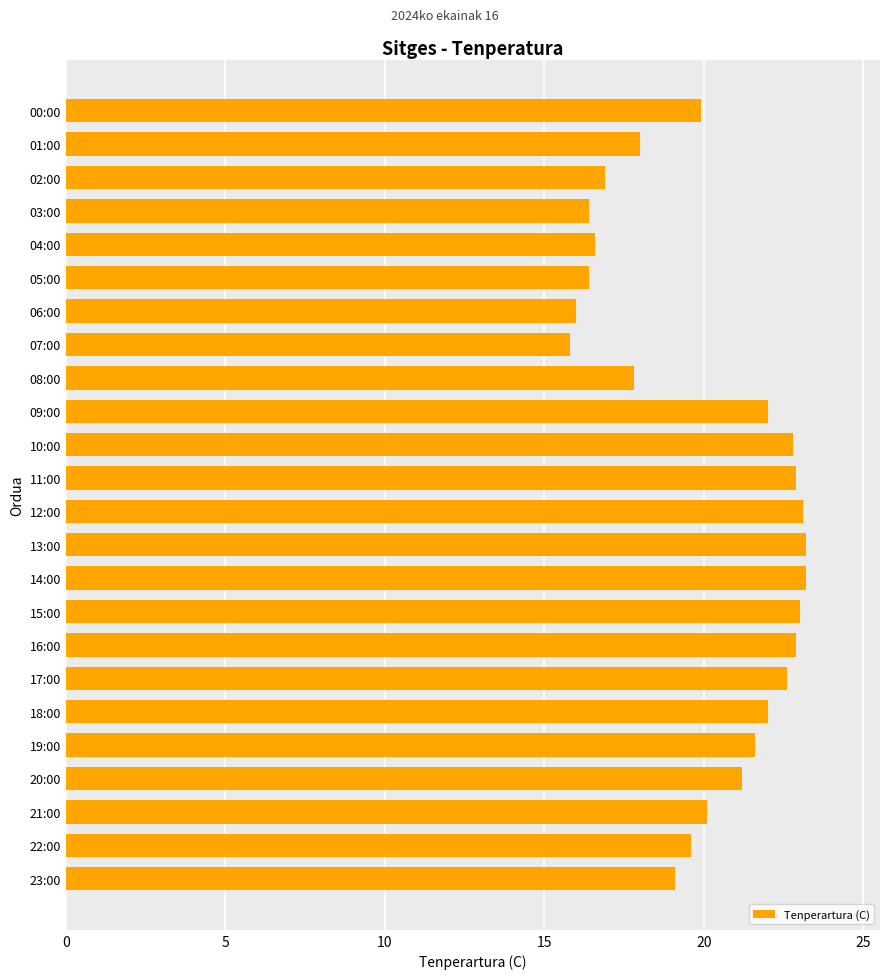

Approximately how many times larger is the value at 12:00 compared to 06:00?

1.4